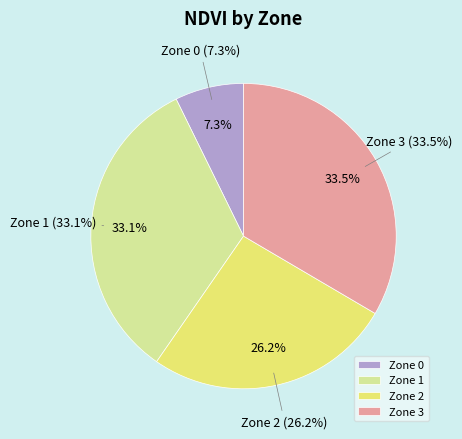

Does Zone 1 represent more than half of the total?

No